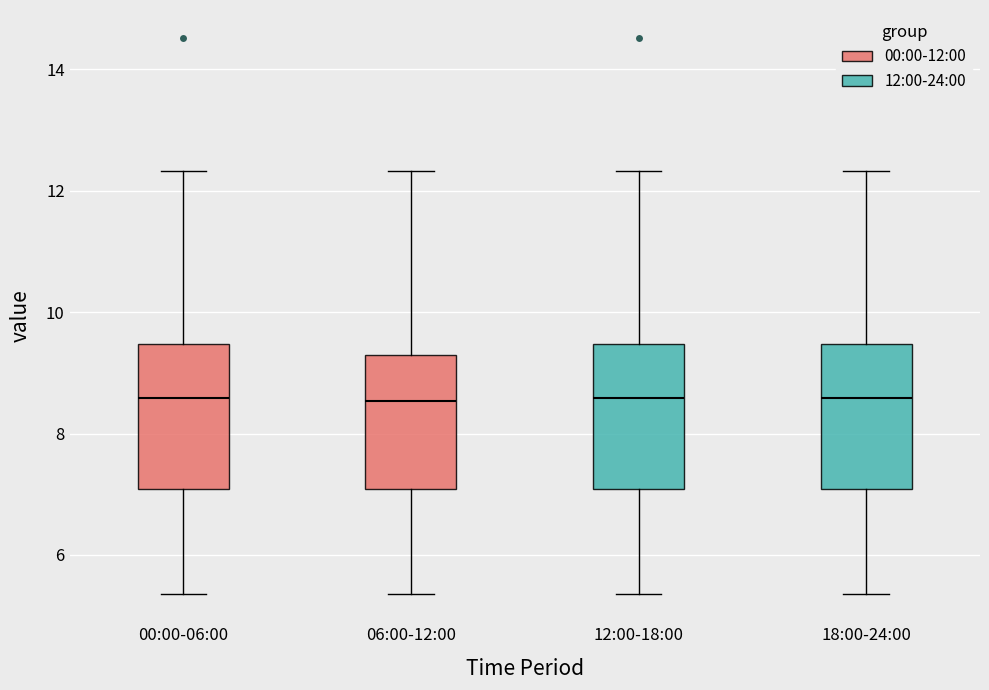

Reading left to right, transcribe this box plot: for each box, give where its median line is, the range the box spans, and where its two whiskers end, as read against the y-axis. The values are not printed on the chart, so give them approximately, as read against the axis.

00:00-06:00: median 8.6, box 7.0 to 9.4, whiskers 5.4 to 12.4
06:00-12:00: median 8.6, box 7.0 to 9.4, whiskers 5.4 to 12.4
12:00-18:00: median 8.6, box 7.0 to 9.4, whiskers 5.4 to 12.4
18:00-24:00: median 8.6, box 7.0 to 9.4, whiskers 5.4 to 12.4